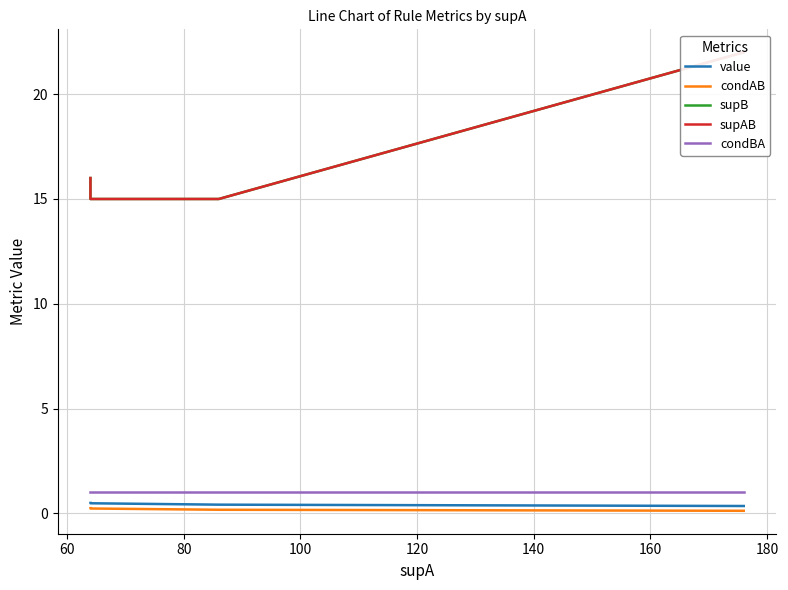

The supB series shows 23.1 at 40. True or false?

False